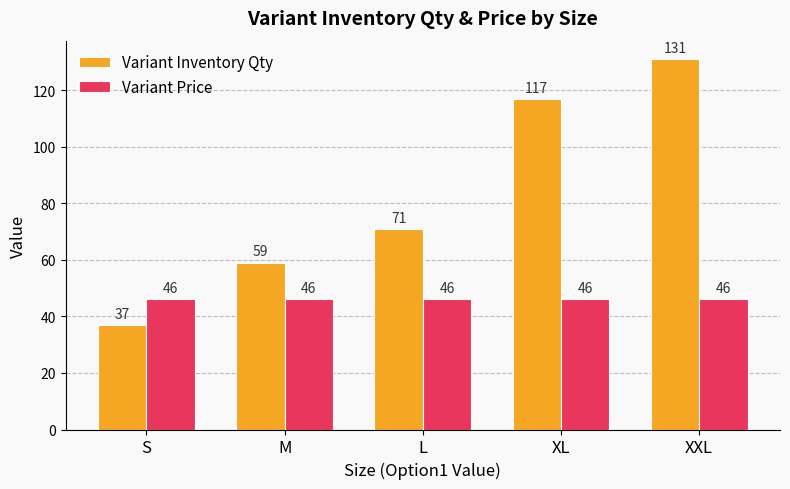

What is the label of the 1st bar from the right?

XXL